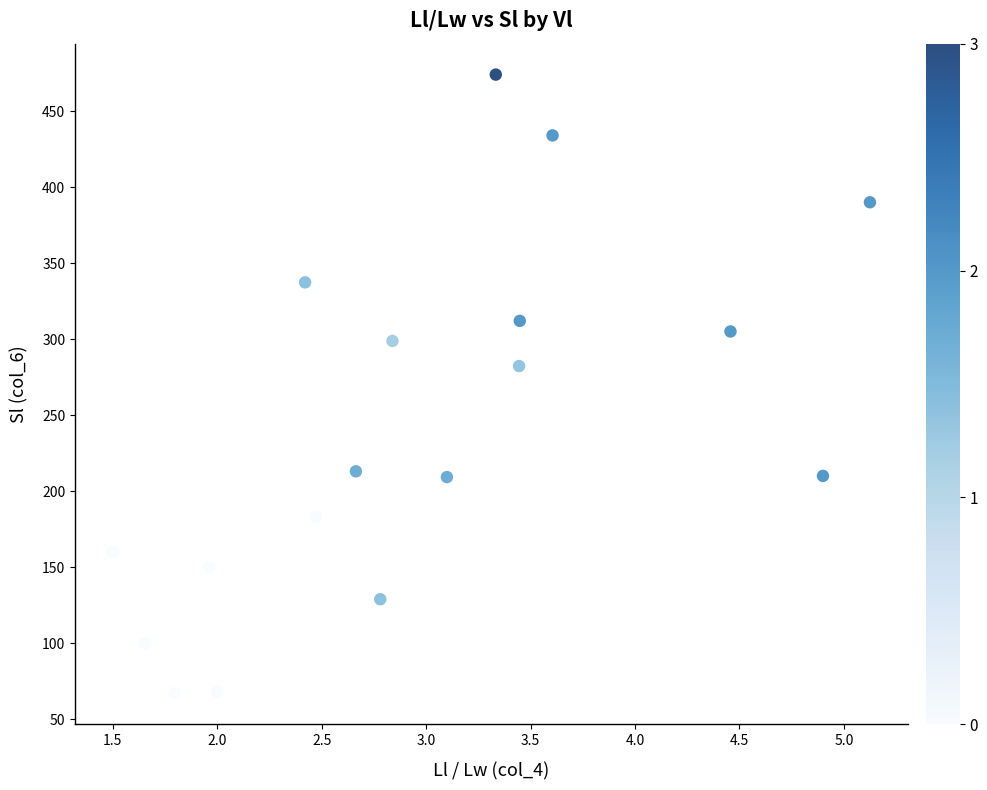

What is the range of Y values (max minus min)?

407.0